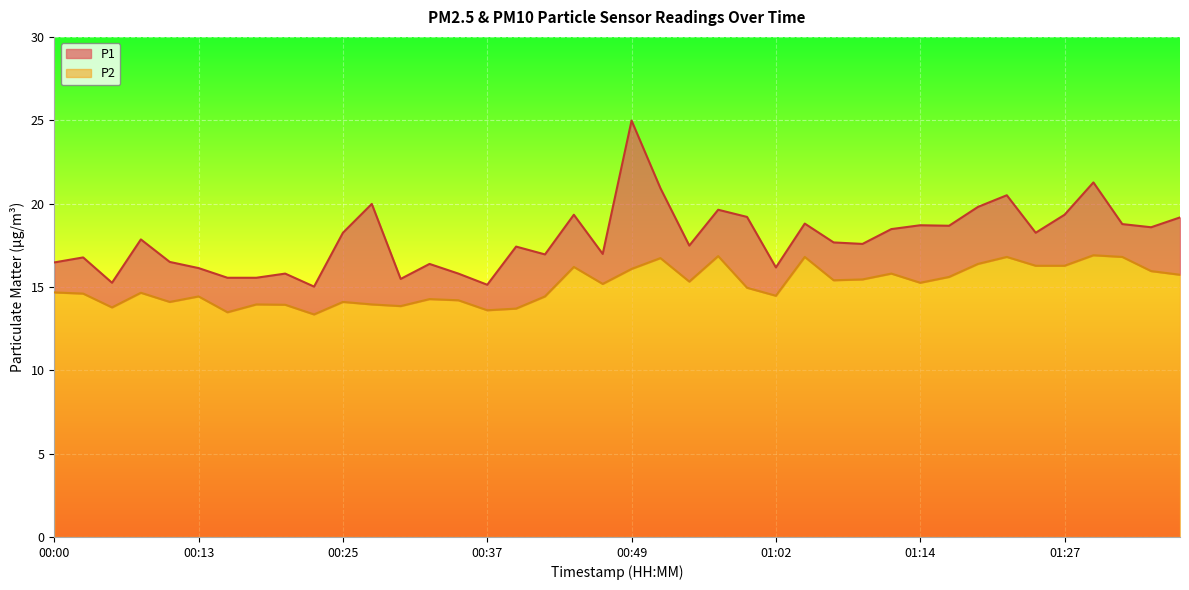

Which has a higher value, 01:02 or 01:29?

01:29